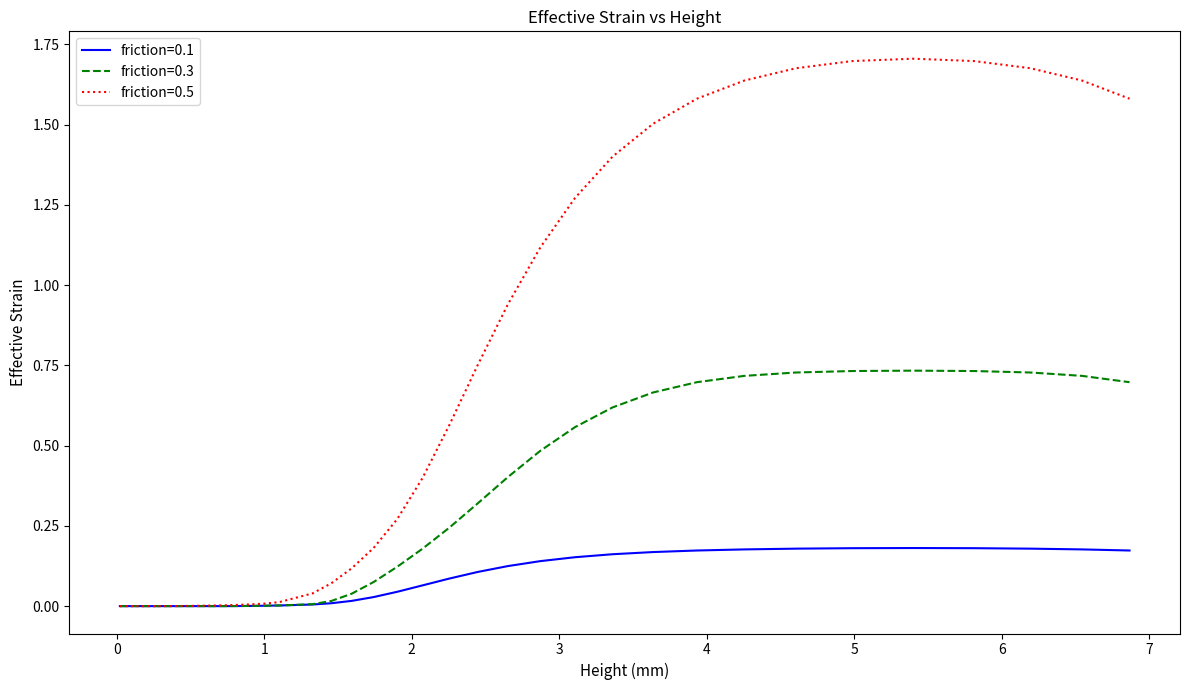

Rank the series by their maximum value, from lowest to highest.

friction=0.1, friction=0.3, friction=0.5